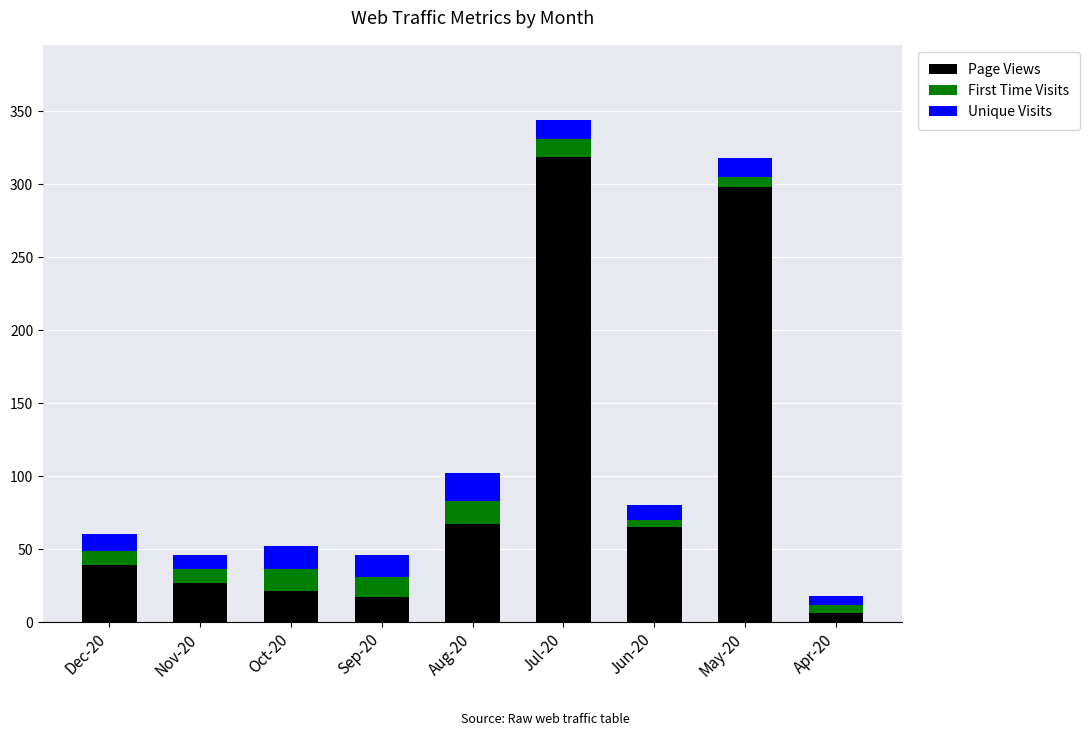

How many series are shown in this chart?

3